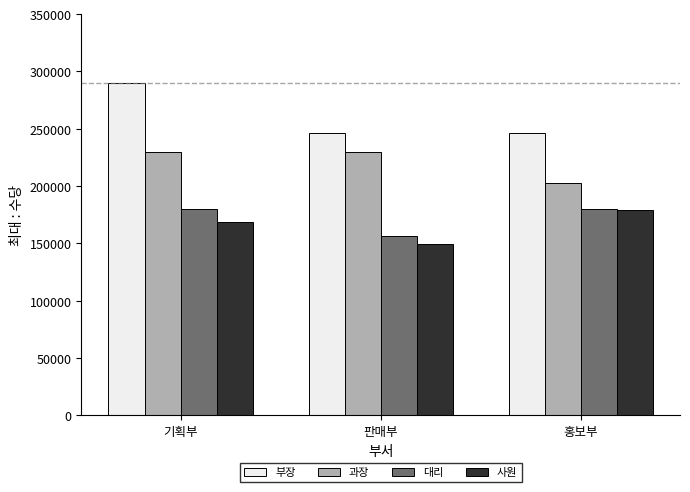

Between 기획부 and 홍보부, which series saw the biggest shift?

부장